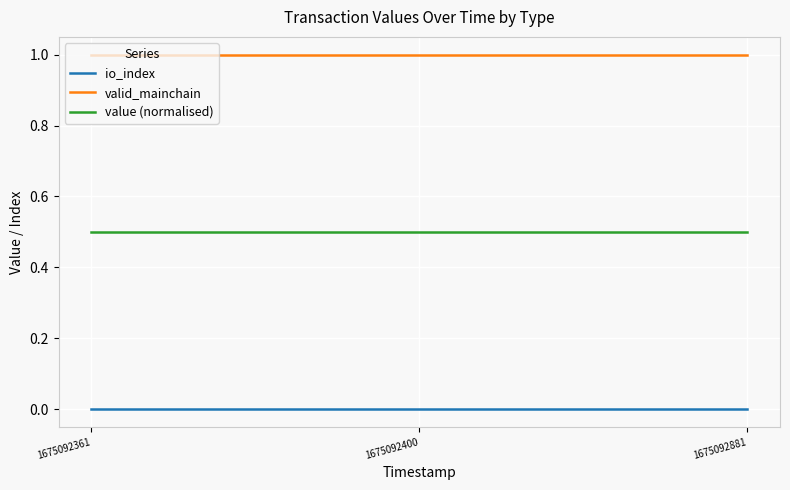

At 1675092881, list the series in order from smallest to largest.

io_index, value (normalised), valid_mainchain